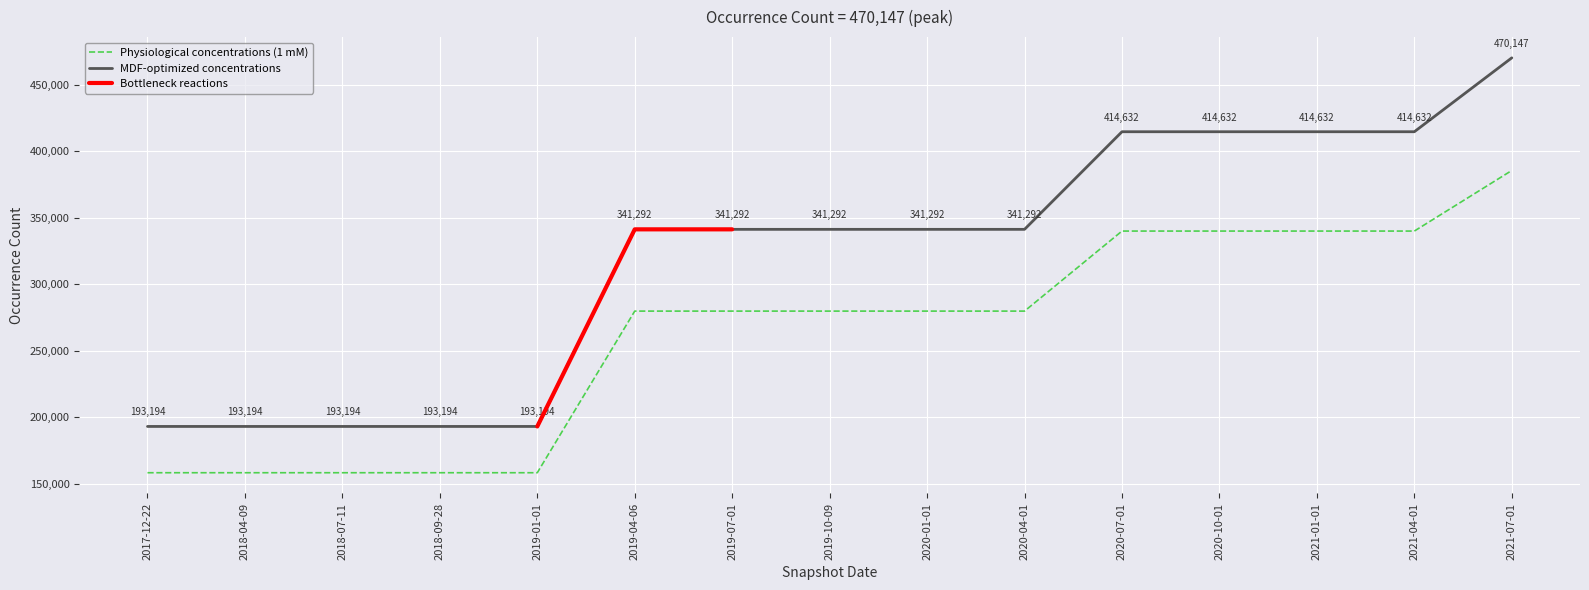

Where does the data first go above 279859?

2019-04-06